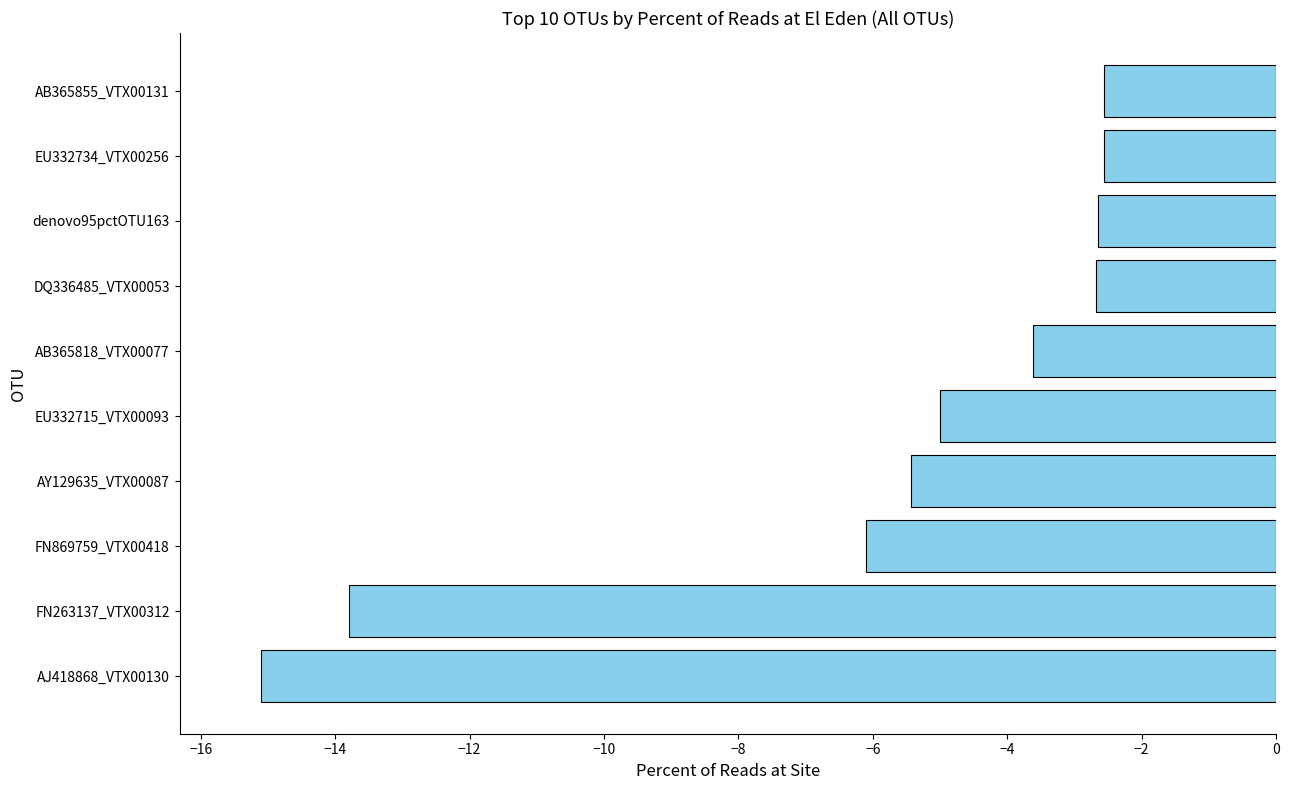

What is the maximum value shown in the chart?

-2.6